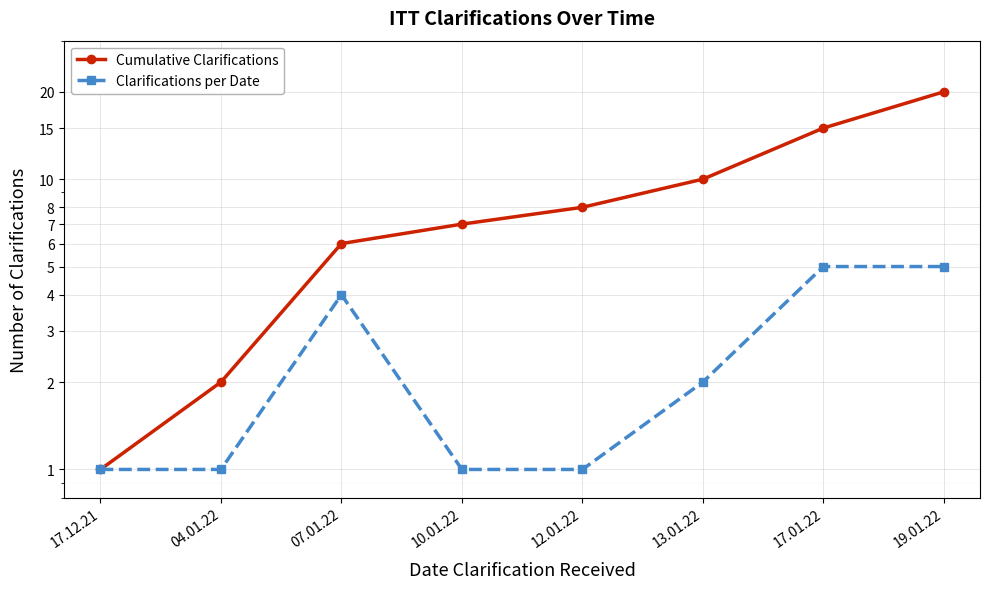

True or false: Clarifications per Date and Cumulative Clarifications intersect in this chart.

False